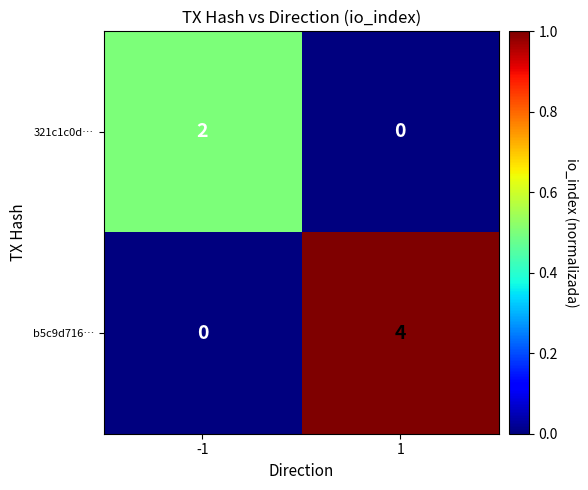

Which series changed the most between -1 and 1?

b5c9d716…